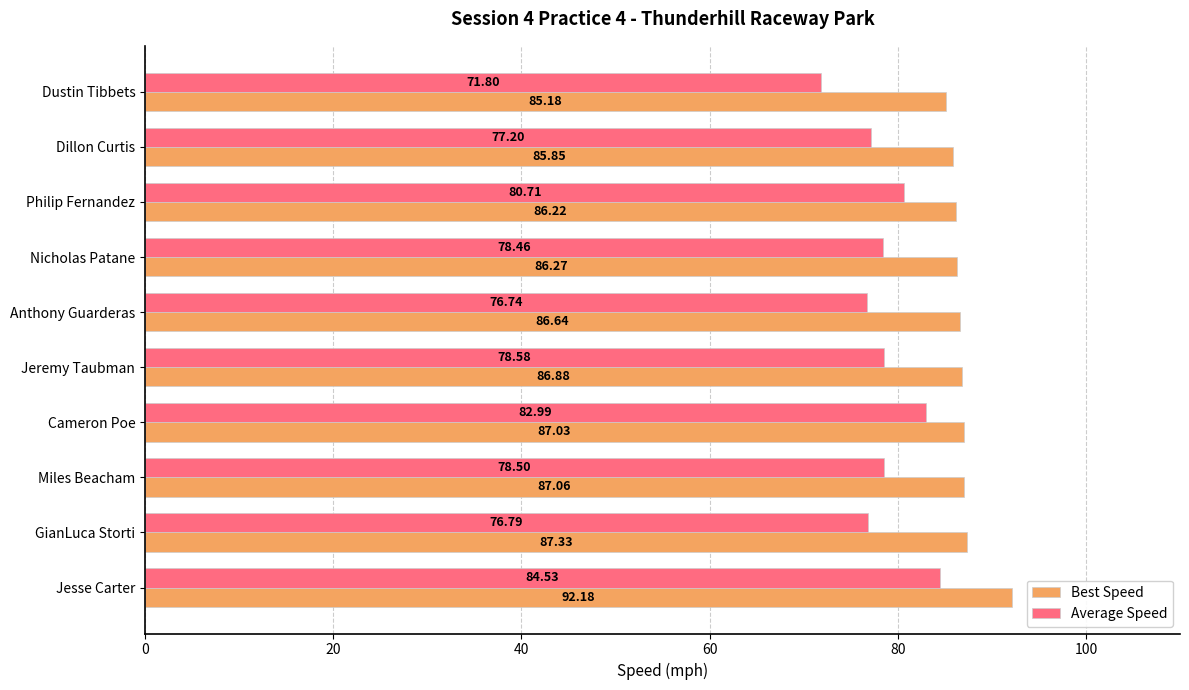

Which series has the largest total across all categories?

Best Speed